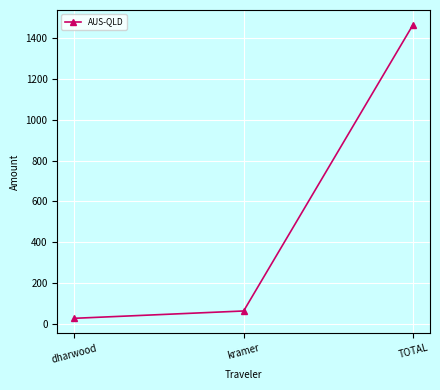

What is the minimum value shown in the chart?

28.8